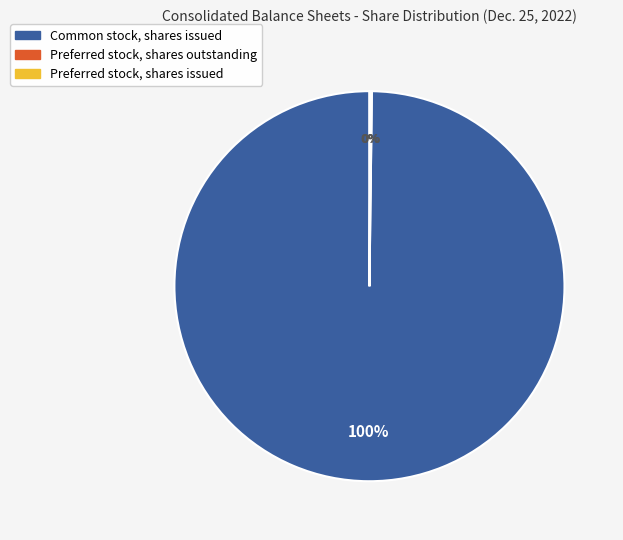

What is the majority slice?

Common stock, shares issued